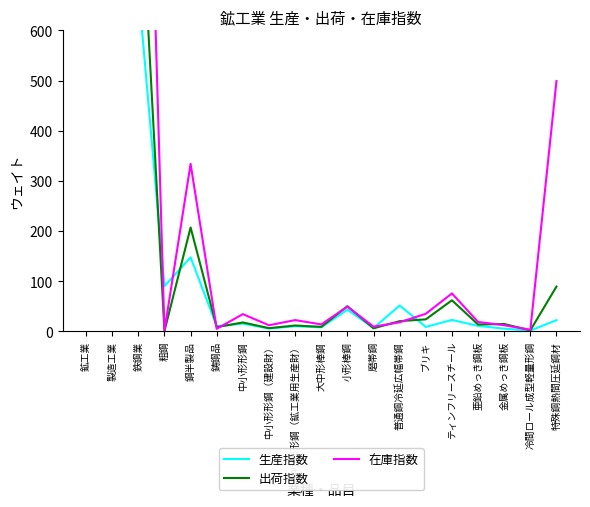

Reading left to right, extract all data points from this chart.

生産指数: 鉱工業=10000.0	製造工業=9958.7	鉄鋼業=684.5	粗鋼=89.8	鋼半製品=147.4	鋳鋼品=10.1	中小形形鋼=15.2	中小形形鋼（建設財）=5.3	中小形形鋼（鉱工業用生産財）=9.9	大中形棒鋼=7.7	小形棒鋼=43.0	磨帯鋼=6.4	普通鋼冷延広幅帯鋼=51.3	ブリキ=8.6	ティンフリースチール=22.5	亜鉛めっき鋼板=10.7	金属めっき鋼板=5.1	冷間ロール成型軽量形鋼=1.3	特殊鋼熱間圧延鋼材=22.1
出荷指数: 鉱工業=10000.0	製造工業=9977.7	鉄鋼業=972.6	粗鋼=0.3	鋼半製品=207.0	鋳鋼品=8.1	中小形形鋼=17.5	中小形形鋼（建設財）=6.1	中小形形鋼（鉱工業用生産財）=11.4	大中形棒鋼=8.7	小形棒鋼=49.9	磨帯鋼=5.8	普通鋼冷延広幅帯鋼=20.1	ブリキ=23.7	ティンフリースチール=61.7	亜鉛めっき鋼板=13.4	金属めっき鋼板=14.4	冷間ロール成型軽量形鋼=1.8	特殊鋼熱間圧延鋼材=89.1
在庫指数: 鉱工業=10000.0	製造工業=9954.3	鉄鋼業=1775.3	粗鋼=1.2	鋼半製品=333.8	鋳鋼品=4.8	中小形形鋼=34.1	中小形形鋼（建設財）=11.9	中小形形鋼（鉱工業用生産財）=22.2	大中形棒鋼=13.6	小形棒鋼=49.0	磨帯鋼=9.1	普通鋼冷延広幅帯鋼=17.8	ブリキ=34.8	ティンフリースチール=75.4	亜鉛めっき鋼板=18.5	金属めっき鋼板=11.9	冷間ロール成型軽量形鋼=2.9	特殊鋼熱間圧延鋼材=498.9